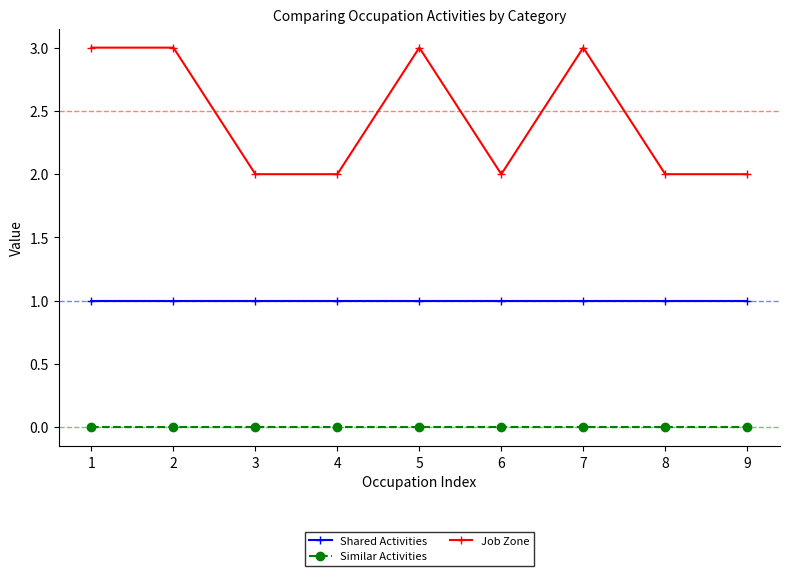

Count the number of data series in this chart.

3